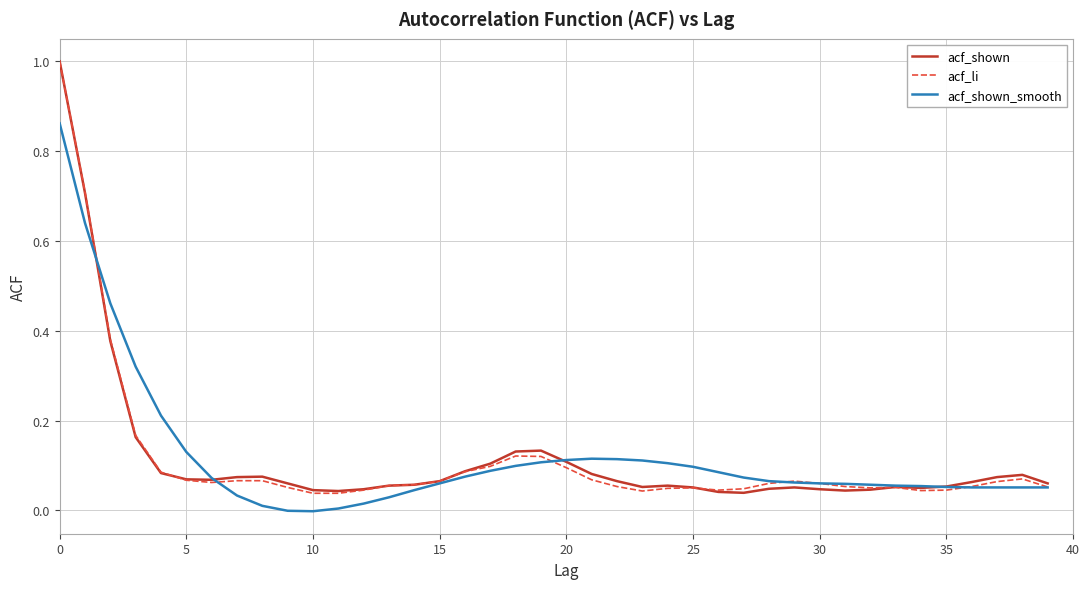

What is the highest value of the acf_shown series?

1.0